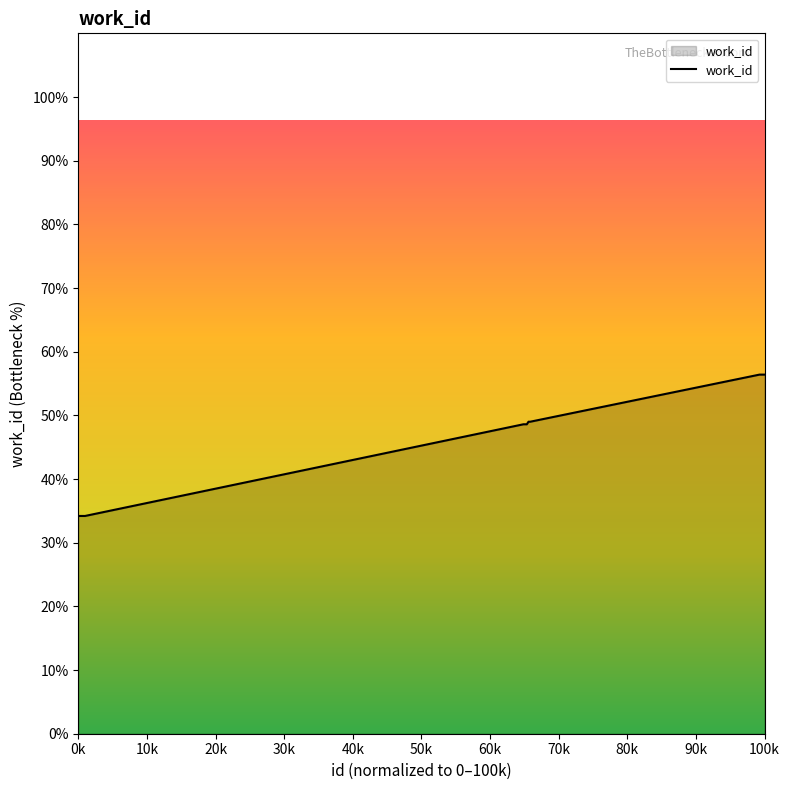

Does the chart display data point markers on the line(s)?

No